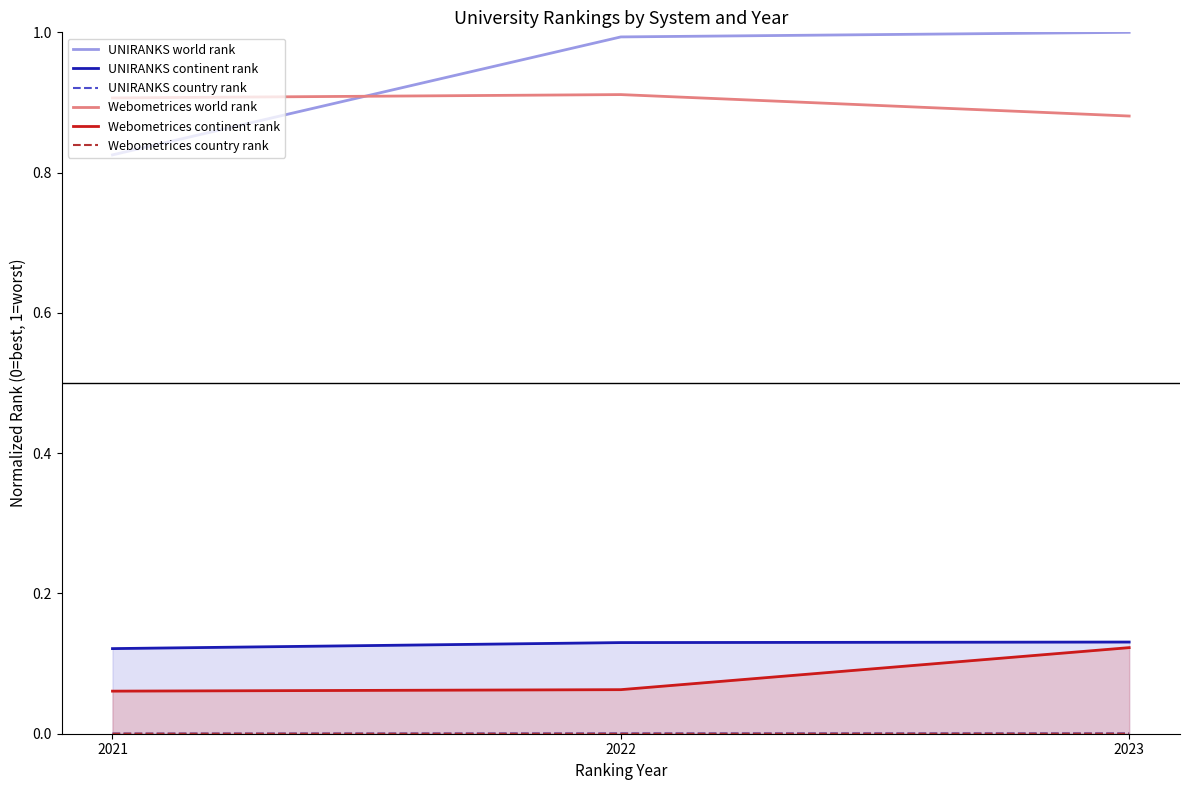

List the series in order of their peak value, lowest first.

Webometrices country rank, UNIRANKS country rank, Webometrices continent rank, UNIRANKS continent rank, Webometrices world rank, UNIRANKS world rank